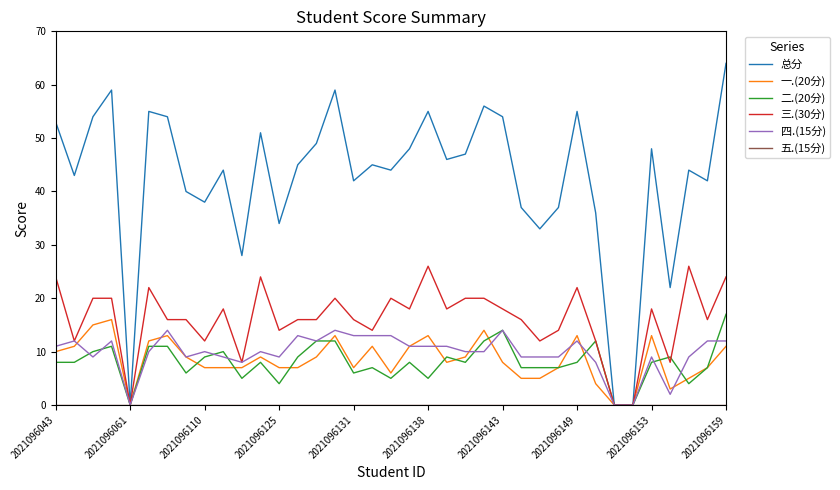

Which series has the widest spread of values?

总分